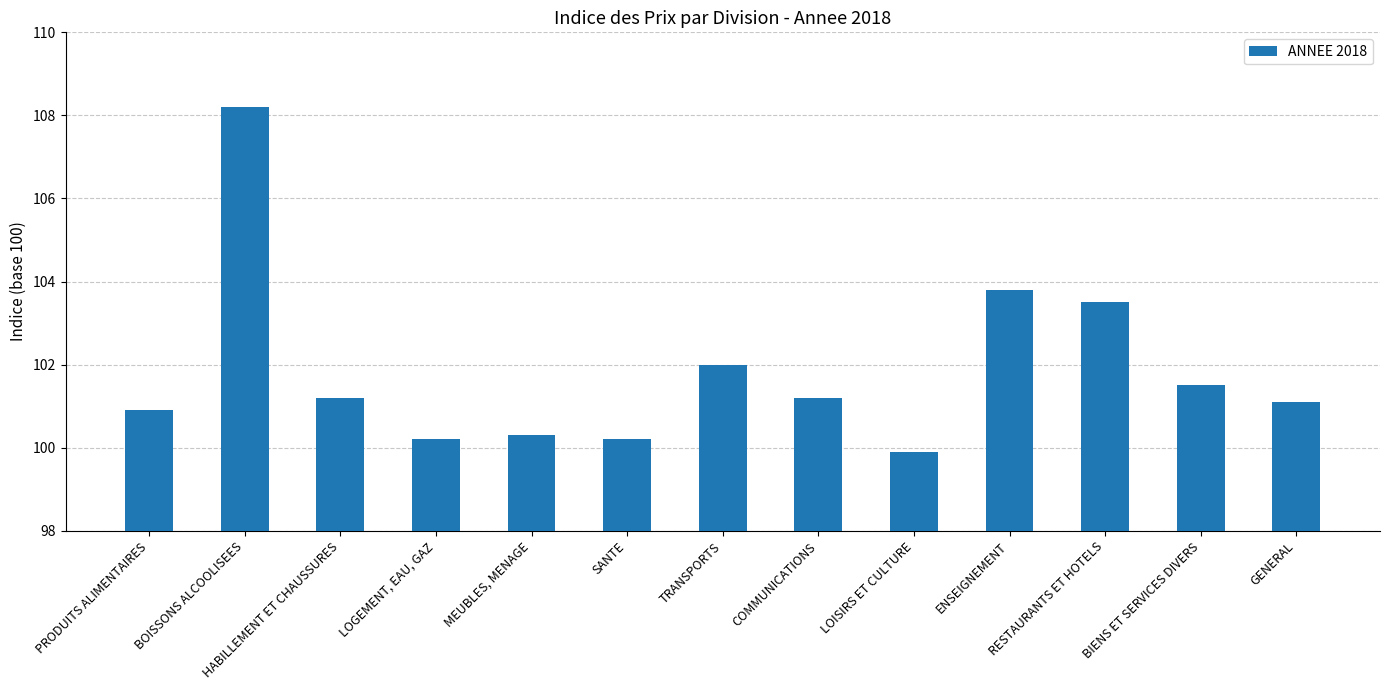

What is the value of the 4th bar from the left?

100.2